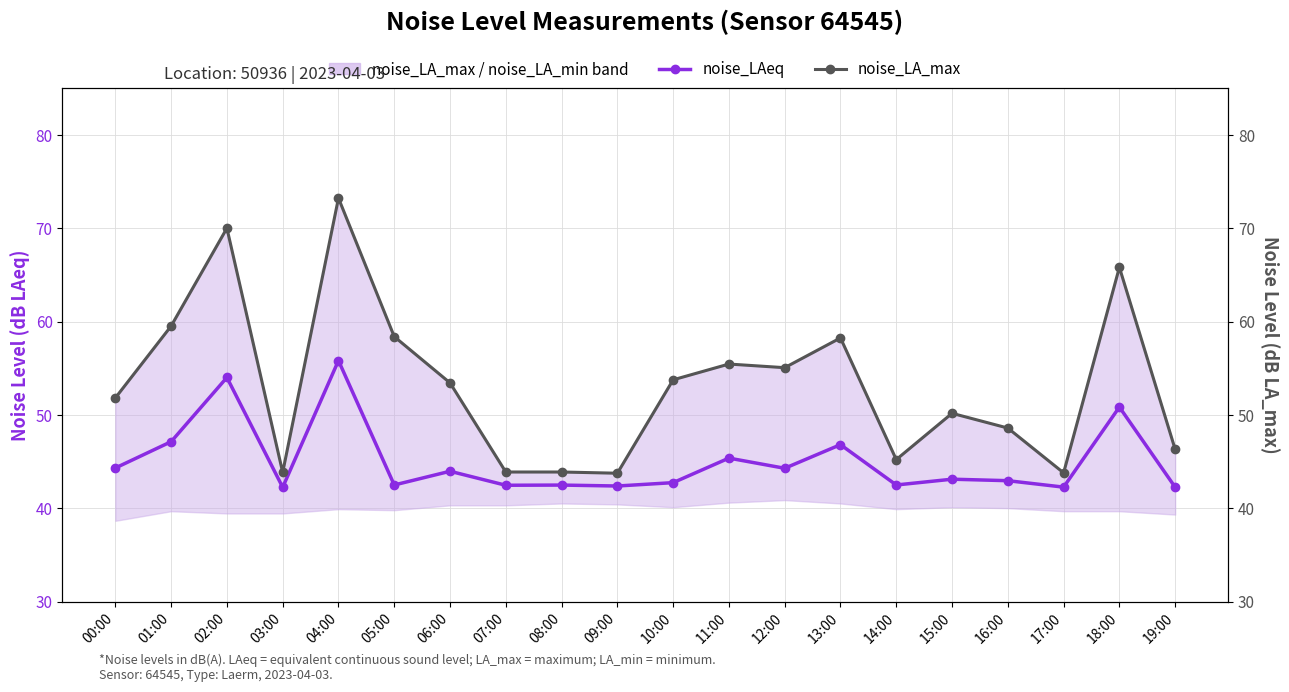

True or false: noise_LAeq and noise_LA_max cross at least once.

False